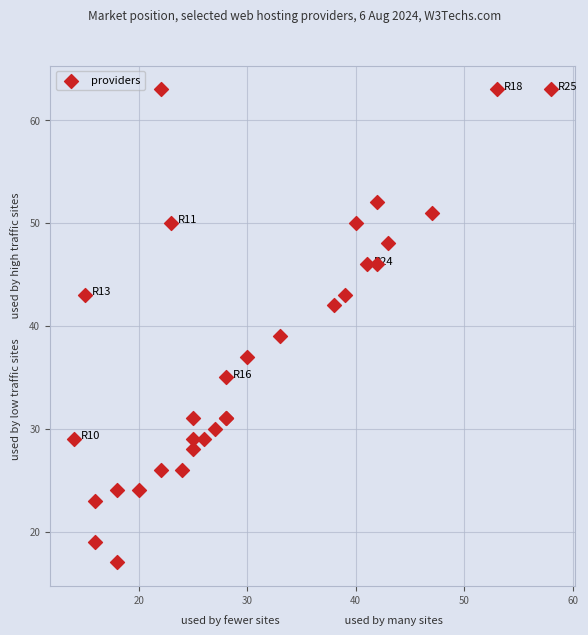

What Y value in the scatter plot is closest to 40?

39